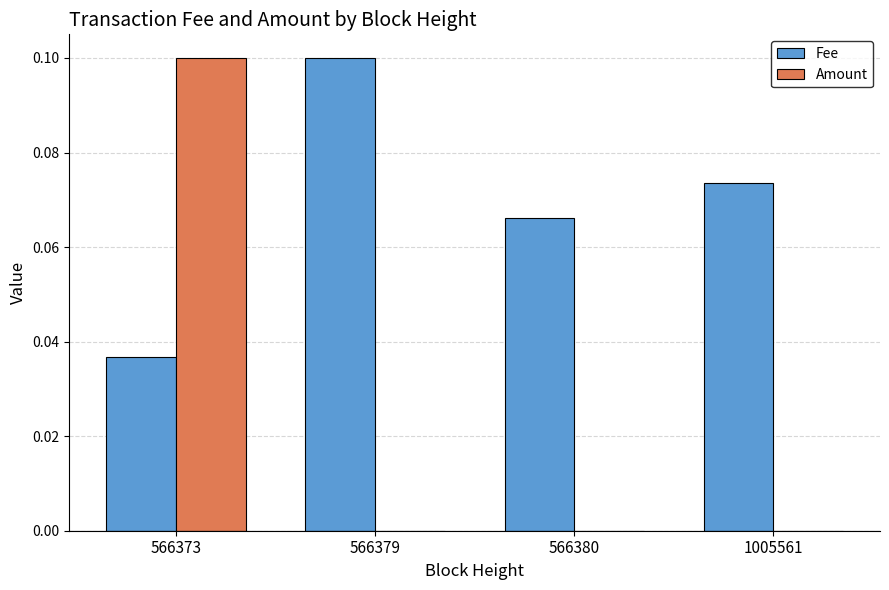

Is the value of Amount at 566373 greater than the value of Fee at 1005561?

Yes